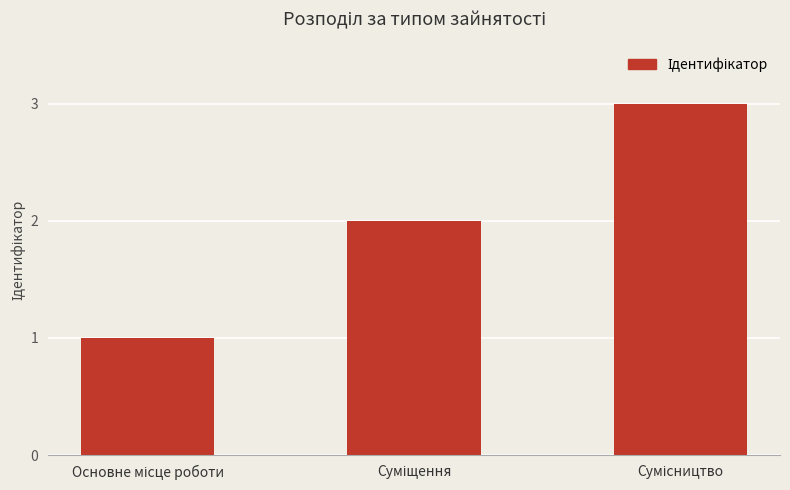

What is the sum of all values?

6